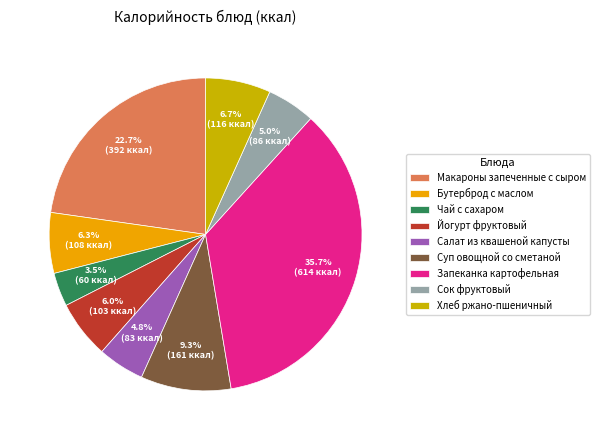

Is there any slice that represents more than half of the pie?

No